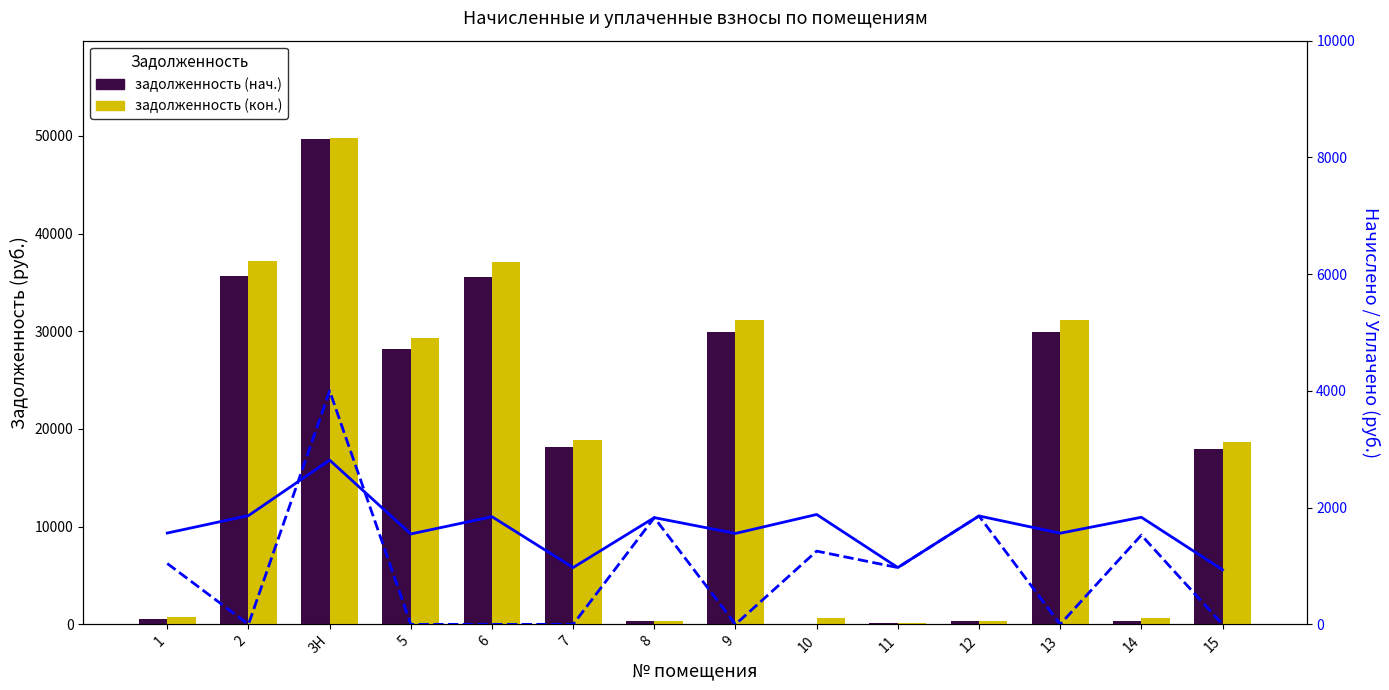

Count the number of categories in the chart.

14